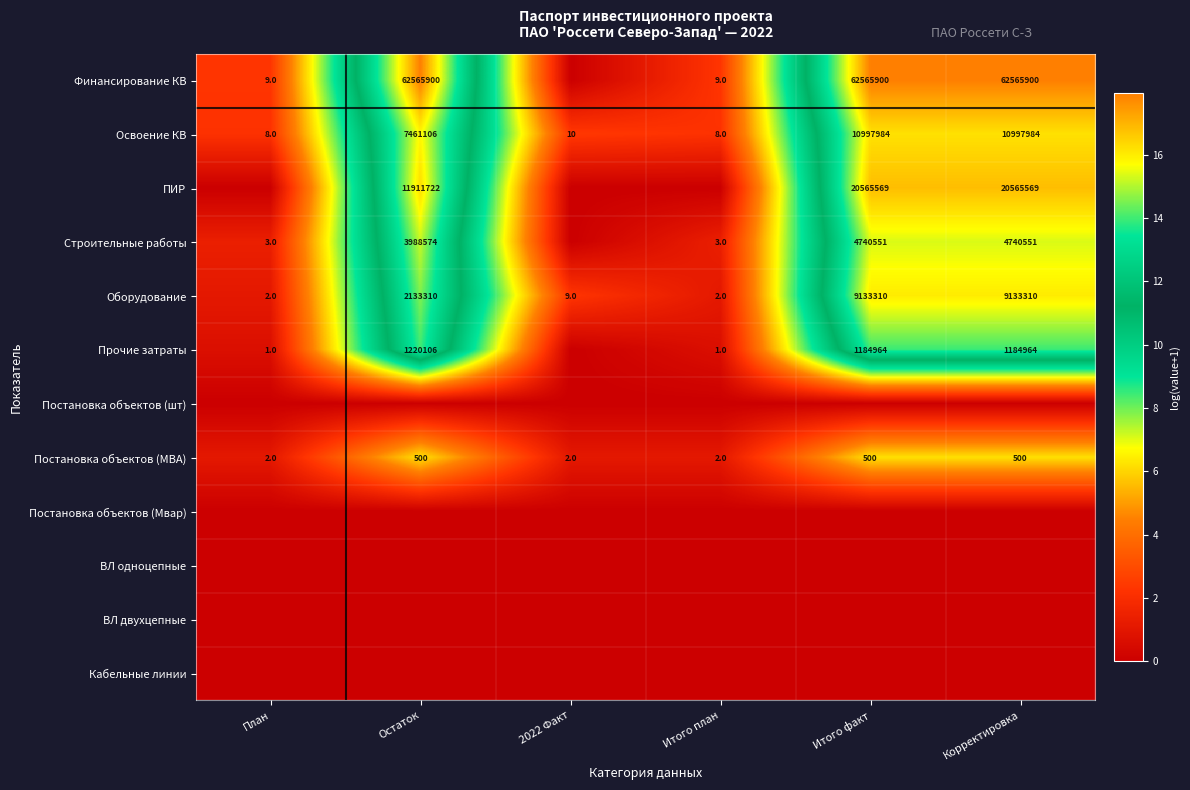

What is the sum of the Освоение КВ values at 2022 Факт and План?

18